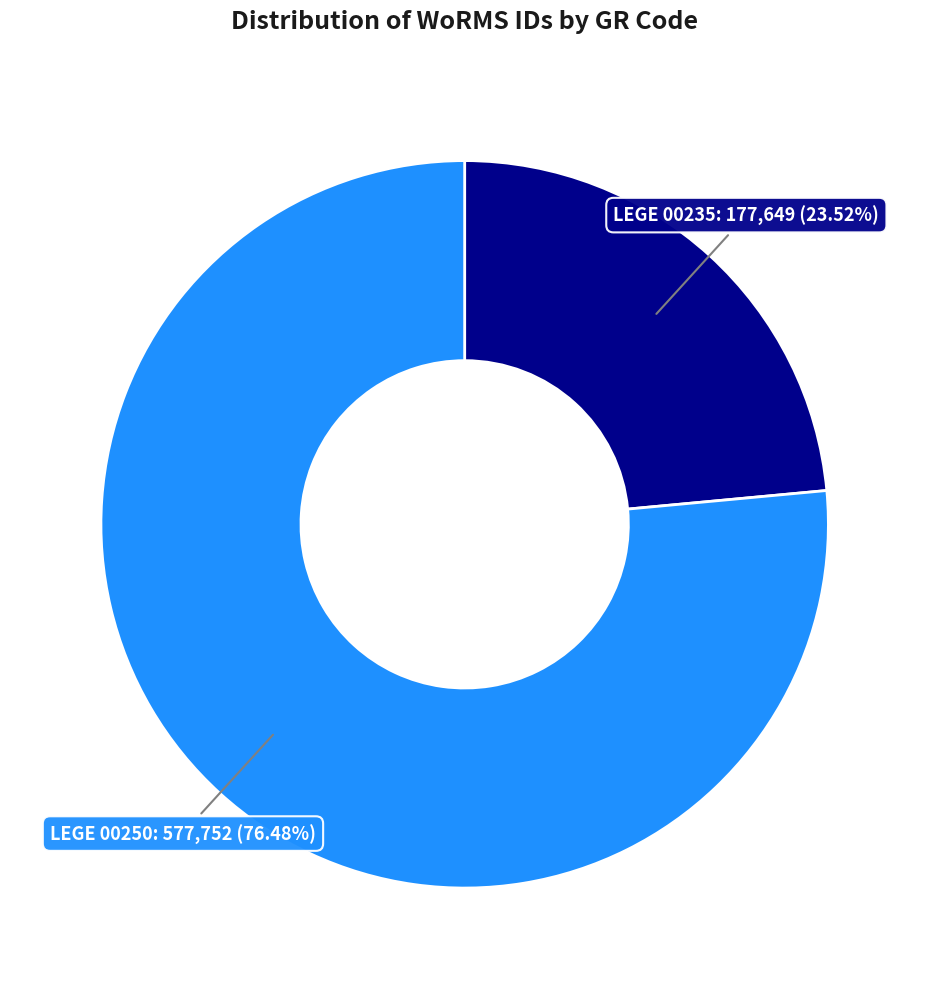

To the nearest percent, what is the difference between the LEGE 00235 and LEGE 00250 slice percentages?

53%